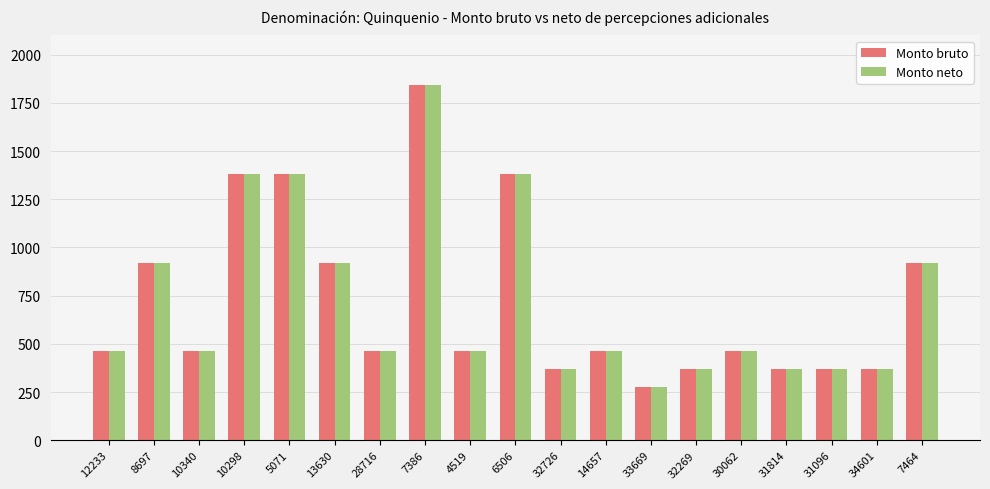

Which label corresponds to the largest value in the chart?

7386